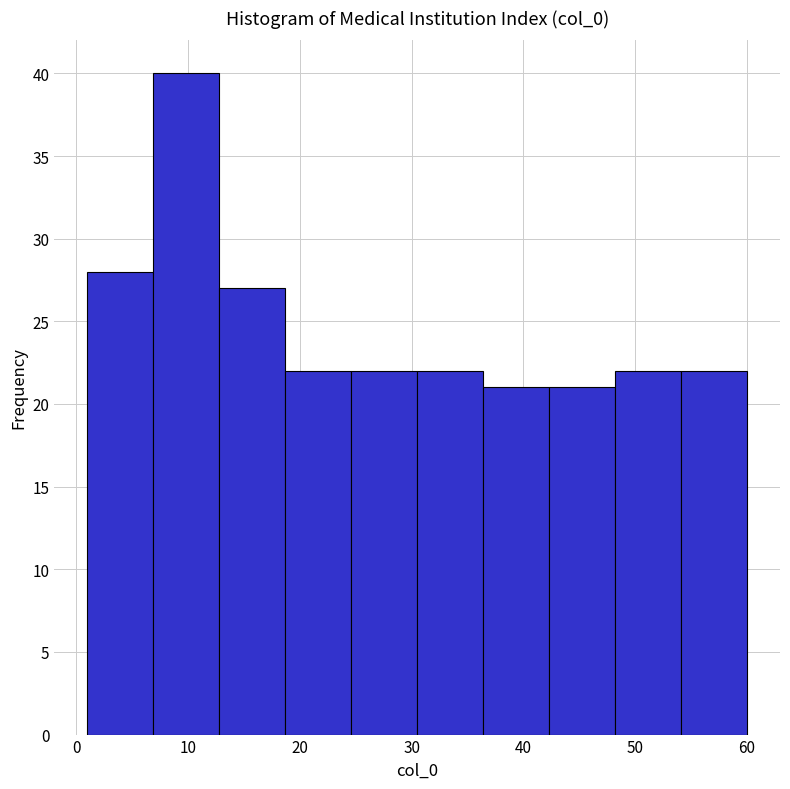

Over which range of the x-axis is the bar tallest?

6.9 to 12.8